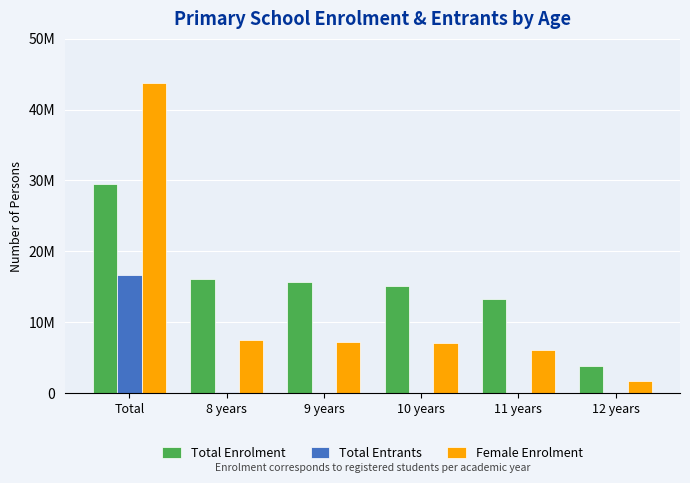

Is the value of Total Entrants at 12 years greater than the value of Total Enrolment at 9 years?

No